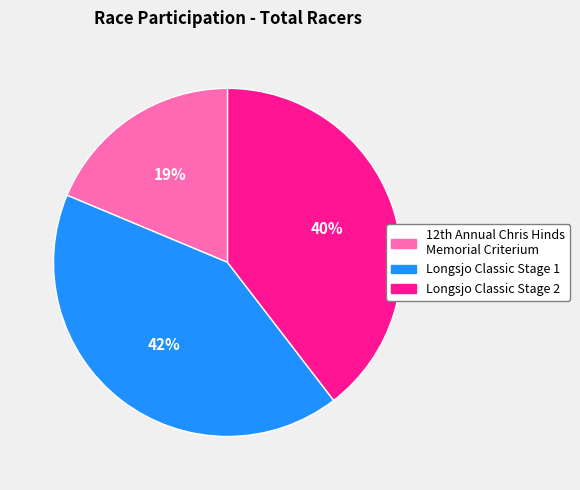

Which slice is the largest?

Longsjo Classic Stage 1